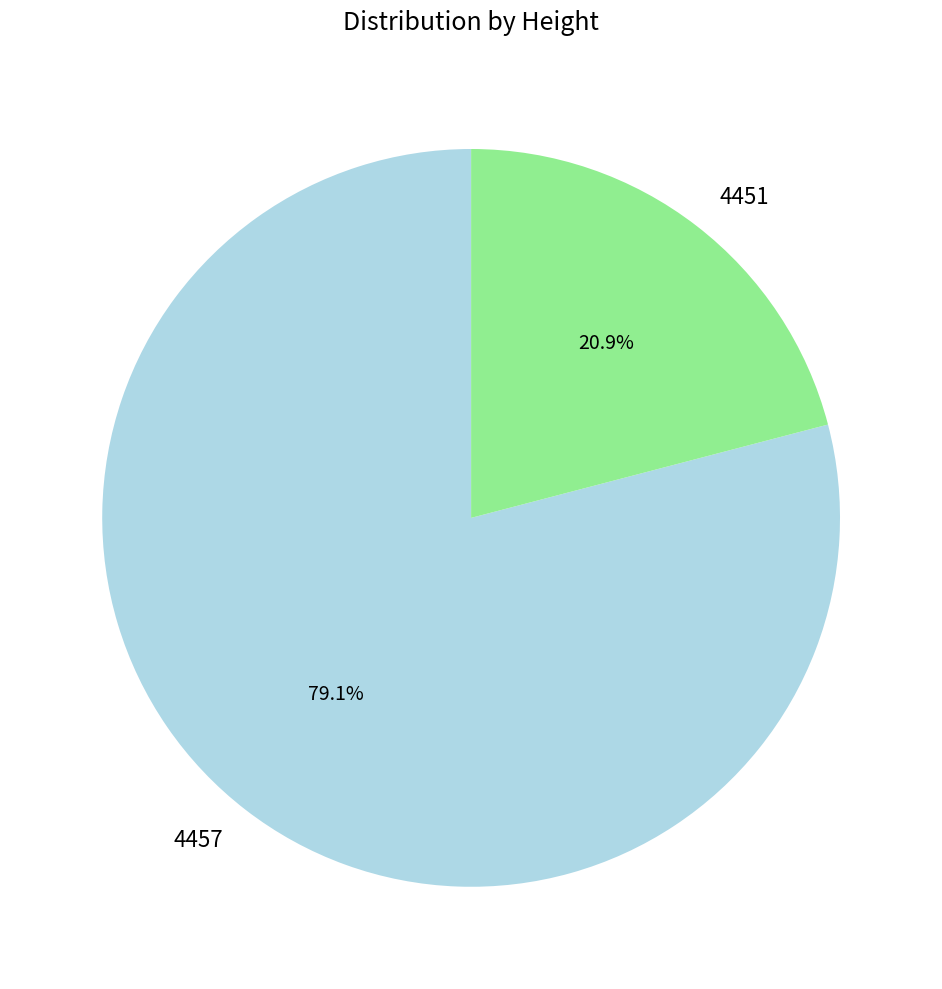

How much of the chart is everything except 4451?

79.1%